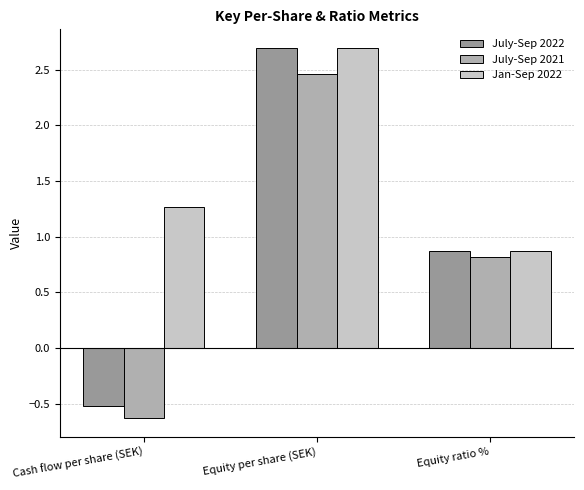

What is the sum of the July-Sep 2021 values at Cash flow per share (SEK) and Equity per share (SEK)?

1.8